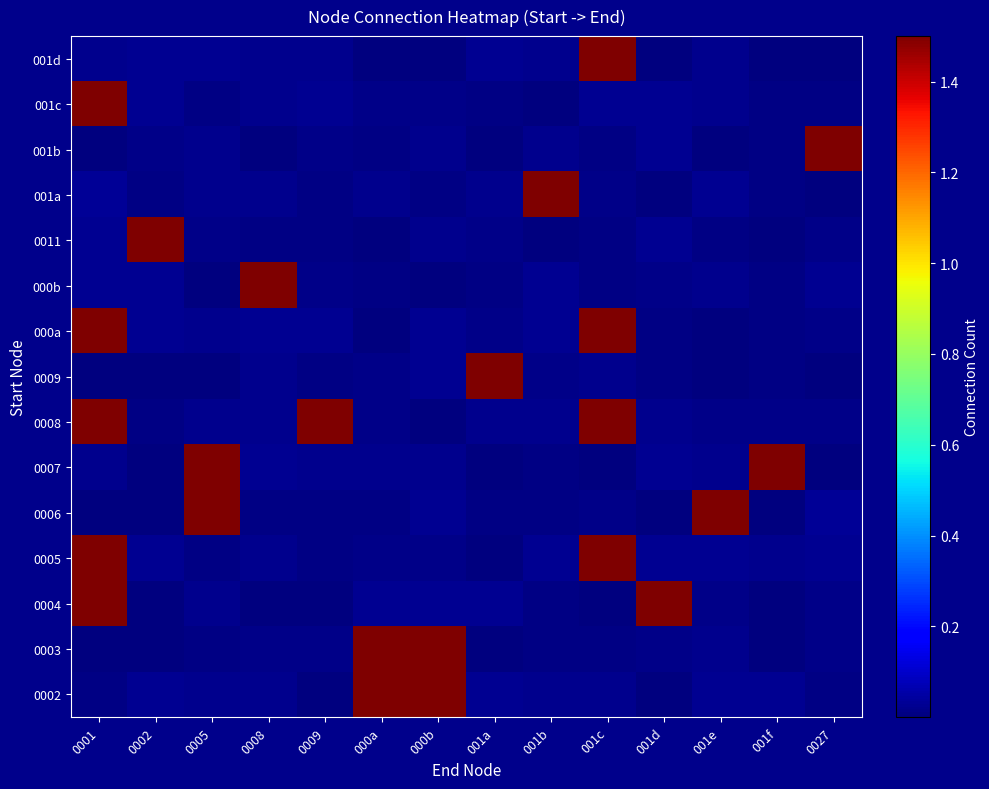

Reading left to right, list all the values displayed in this chart.

0002: 0001=0.0	0002=0.0	0005=0.0	0008=0.0	0009=0.0	000a=1.5	000b=1.5	001a=0.0	001b=0.0	001c=0.0	001d=0.0	001e=0.0	001f=0.0	0027=0.0
0003: 0001=0.0	0002=0.0	0005=0.0	0008=0.0	0009=0.0	000a=1.5	000b=1.5	001a=0.0	001b=0.0	001c=0.0	001d=0.0	001e=0.0	001f=0.0	0027=0.0
0004: 0001=1.5	0002=0.0	0005=0.0	0008=0.0	0009=0.0	000a=0.0	000b=0.0	001a=0.0	001b=0.0	001c=0.0	001d=1.5	001e=0.0	001f=0.0	0027=0.0
0005: 0001=1.5	0002=0.0	0005=0.0	0008=0.0	0009=0.0	000a=0.0	000b=0.0	001a=0.0	001b=0.0	001c=1.5	001d=0.0	001e=0.0	001f=0.0	0027=0.0
0006: 0001=0.0	0002=0.0	0005=1.5	0008=0.0	0009=0.0	000a=0.0	000b=0.0	001a=0.0	001b=0.0	001c=0.0	001d=0.0	001e=1.5	001f=0.0	0027=0.0
0007: 0001=0.0	0002=0.0	0005=1.5	0008=0.0	0009=0.0	000a=0.0	000b=0.0	001a=0.0	001b=0.0	001c=0.0	001d=0.0	001e=0.0	001f=1.5	0027=0.0
0008: 0001=1.5	0002=0.0	0005=0.0	0008=0.0	0009=1.5	000a=0.0	000b=0.0	001a=0.0	001b=0.0	001c=1.5	001d=0.0	001e=0.0	001f=0.0	0027=0.0
0009: 0001=0.0	0002=0.0	0005=0.0	0008=0.0	0009=0.0	000a=0.0	000b=0.0	001a=1.5	001b=0.0	001c=0.0	001d=0.0	001e=0.0	001f=0.0	0027=0.0
000a: 0001=1.5	0002=0.0	0005=0.0	0008=0.0	0009=0.0	000a=0.0	000b=0.0	001a=0.0	001b=0.0	001c=1.5	001d=0.0	001e=0.0	001f=0.0	0027=0.0
000b: 0001=0.0	0002=0.0	0005=0.0	0008=1.5	0009=0.0	000a=0.0	000b=0.0	001a=0.0	001b=0.0	001c=0.0	001d=0.0	001e=0.0	001f=0.0	0027=0.0
0011: 0001=0.0	0002=1.5	0005=0.0	0008=0.0	0009=0.0	000a=0.0	000b=0.0	001a=0.0	001b=0.0	001c=0.0	001d=0.0	001e=0.0	001f=0.0	0027=0.0
001a: 0001=0.0	0002=0.0	0005=0.0	0008=0.0	0009=0.0	000a=0.0	000b=0.0	001a=0.0	001b=1.5	001c=0.0	001d=0.0	001e=0.0	001f=0.0	0027=0.0
001b: 0001=0.0	0002=0.0	0005=0.0	0008=0.0	0009=0.0	000a=0.0	000b=0.0	001a=0.0	001b=0.0	001c=0.0	001d=0.0	001e=0.0	001f=0.0	0027=1.5
001c: 0001=1.5	0002=0.0	0005=0.0	0008=0.0	0009=0.0	000a=0.0	000b=0.0	001a=0.0	001b=0.0	001c=0.0	001d=0.0	001e=0.0	001f=0.0	0027=0.0
001d: 0001=0.0	0002=0.0	0005=0.0	0008=0.0	0009=0.0	000a=0.0	000b=0.0	001a=0.0	001b=0.0	001c=1.5	001d=0.0	001e=0.0	001f=0.0	0027=0.0